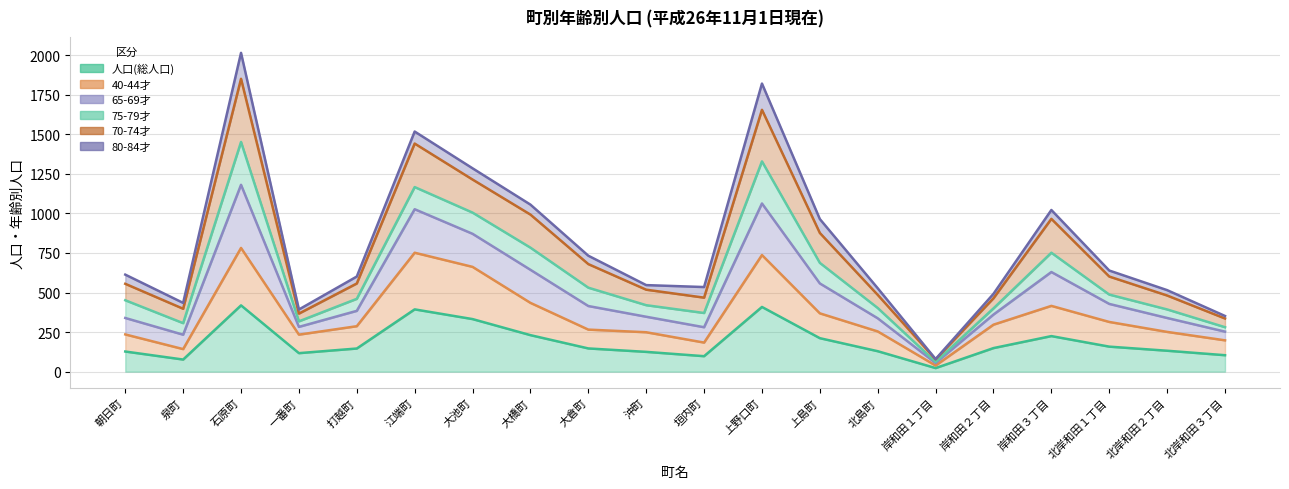

In 人口(総人口), how many points are higher than both neighbors (excluding endpoints)?

4